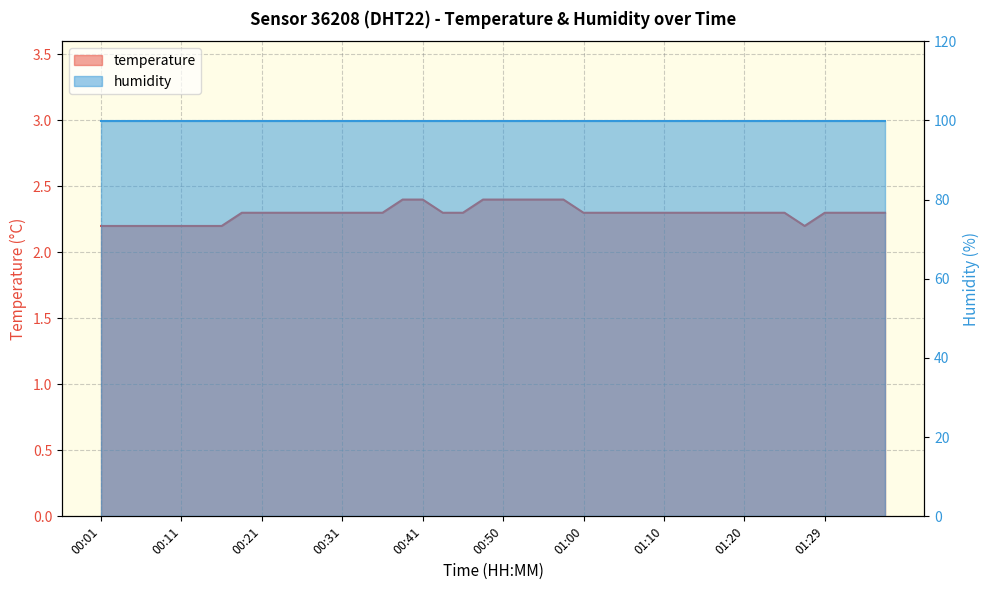

What is the sum of the values at 01:27 and 01:12?

4.5